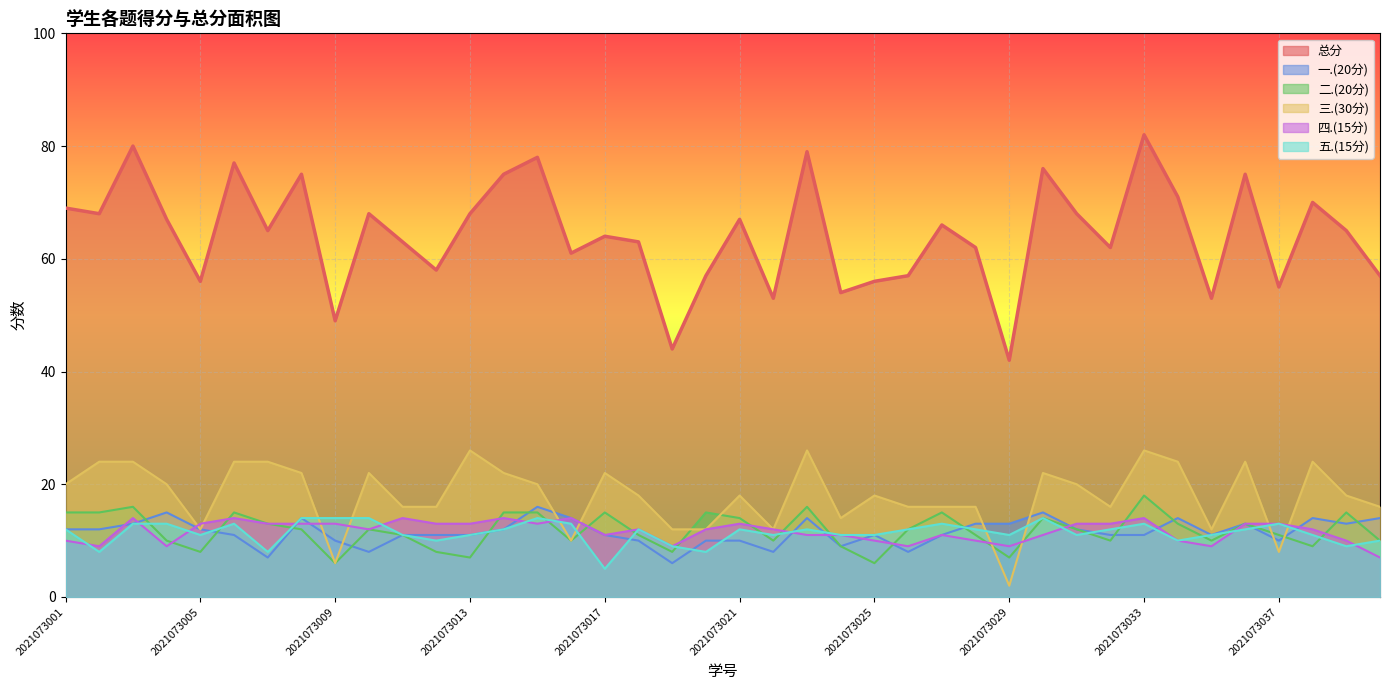

Reading left to right, list all the values displayed in this chart.

总分: 69	68	80	67	56	77	65	75	49	68	63	58	68	75	78	61	64	63	44	57	67	53	79	54	56	57	66	62	42	76	68	62	82	71	53	75	55	70	65	57
一.(20分): 12	12	13	15	12	11	7	14	10	8	11	11	11	12	16	14	11	10	6	10	10	8	14	9	11	8	11	13	13	15	12	11	11	14	11	13	10	14	13	14
二.(20分): 15	15	16	10	8	15	13	12	6	12	11	8	7	15	15	10	15	11	8	15	14	10	16	9	6	12	15	11	7	14	12	10	18	13	10	13	11	9	15	10
三.(30分): 20	24	24	20	12	24	24	22	6	22	16	16	26	22	20	10	22	18	12	12	18	12	26	14	18	16	16	16	2	22	20	16	26	24	12	24	8	24	18	16
四.(15分): 10	9	14	9	13	14	13	13	13	12	14	13	13	14	13	14	11	12	9	12	13	12	11	11	10	9	11	10	9	11	13	13	14	10	9	13	13	12	10	7
五.(15分): 12	8	13	13	11	13	8	14	14	14	11	10	11	12	14	13	5	12	9	8	12	11	12	11	11	12	13	12	11	14	11	12	13	10	11	12	13	11	9	10